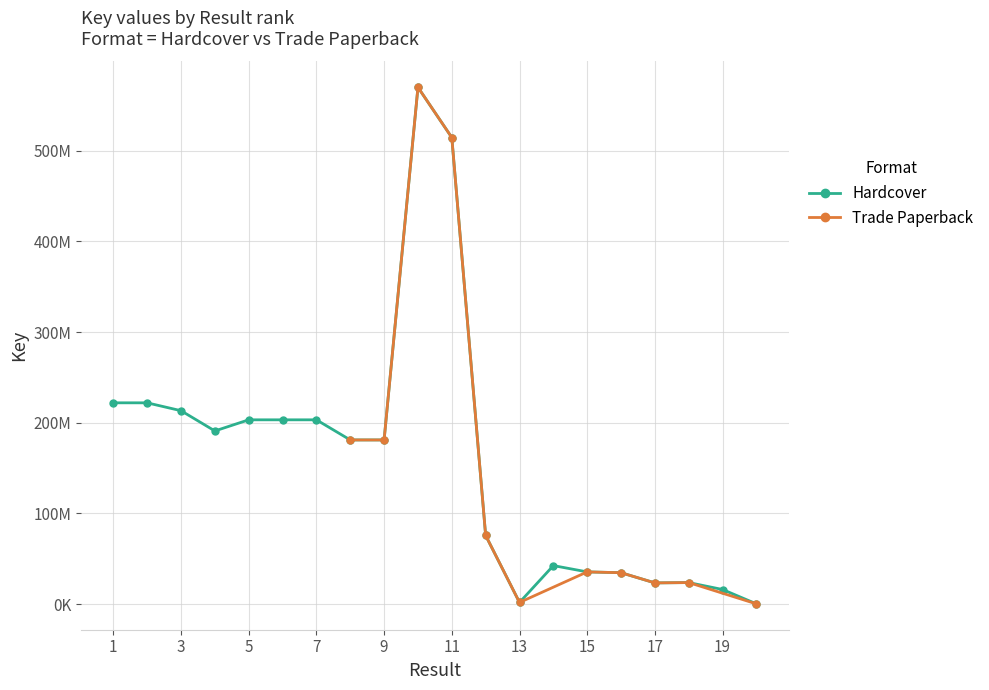

Which series has the largest total across all categories?

Hardcover